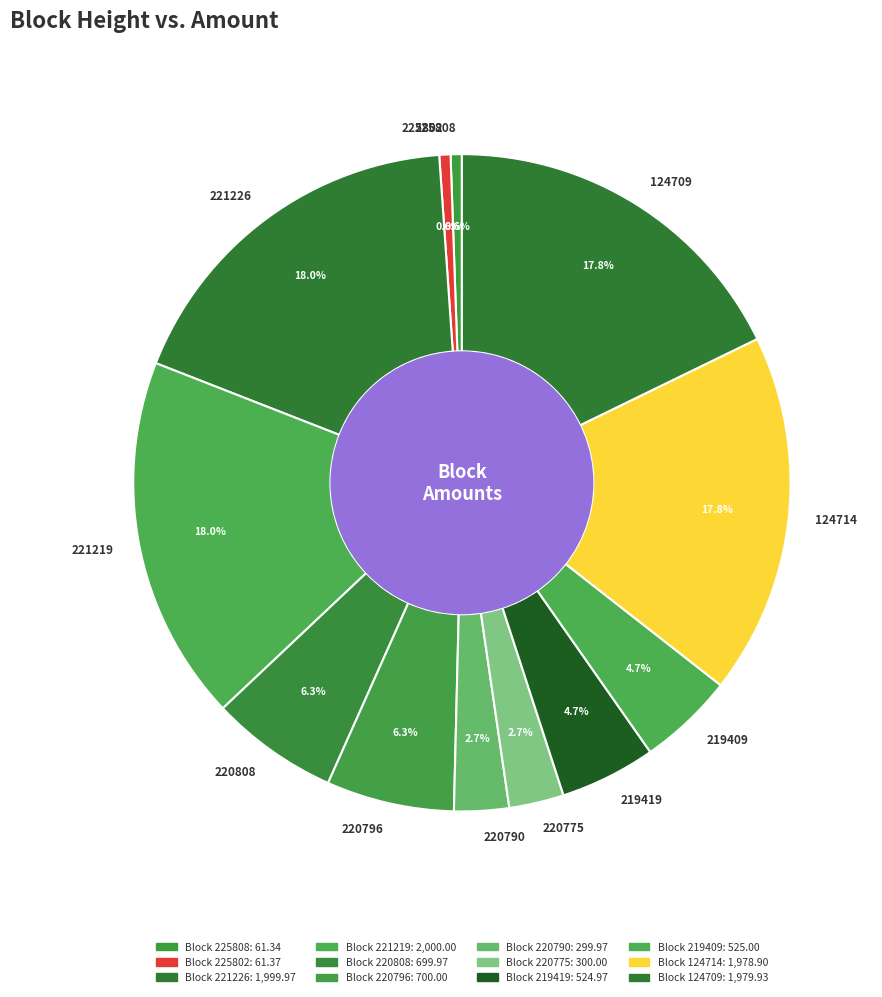

Is it true that 124714 is 28% of the pie?

False